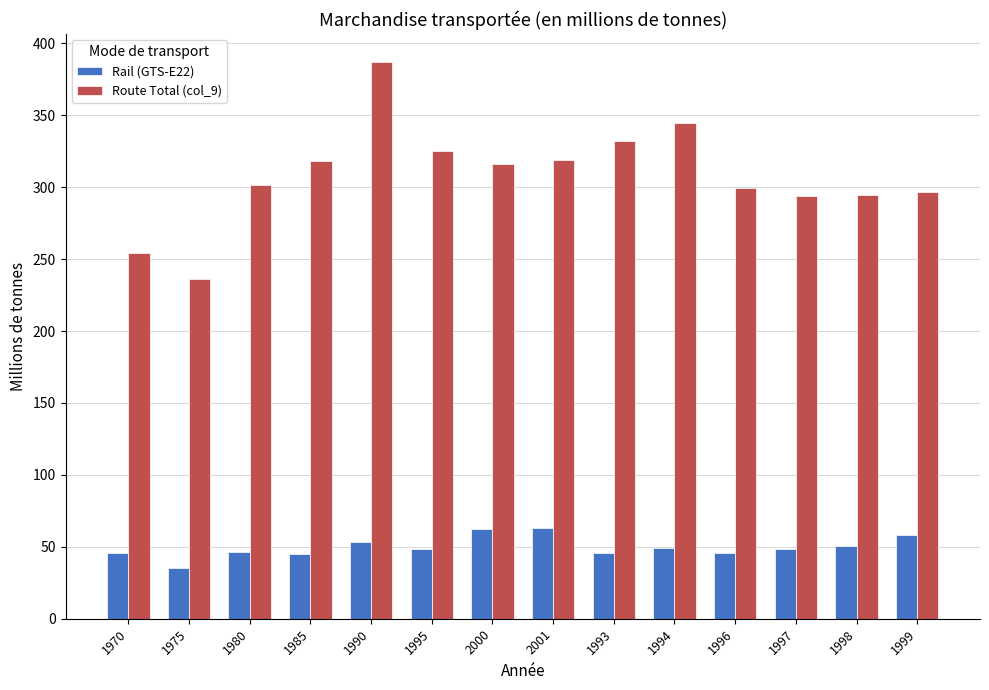

List the series in order of their peak value, highest first.

Route Total (col_9), Rail (GTS-E22)